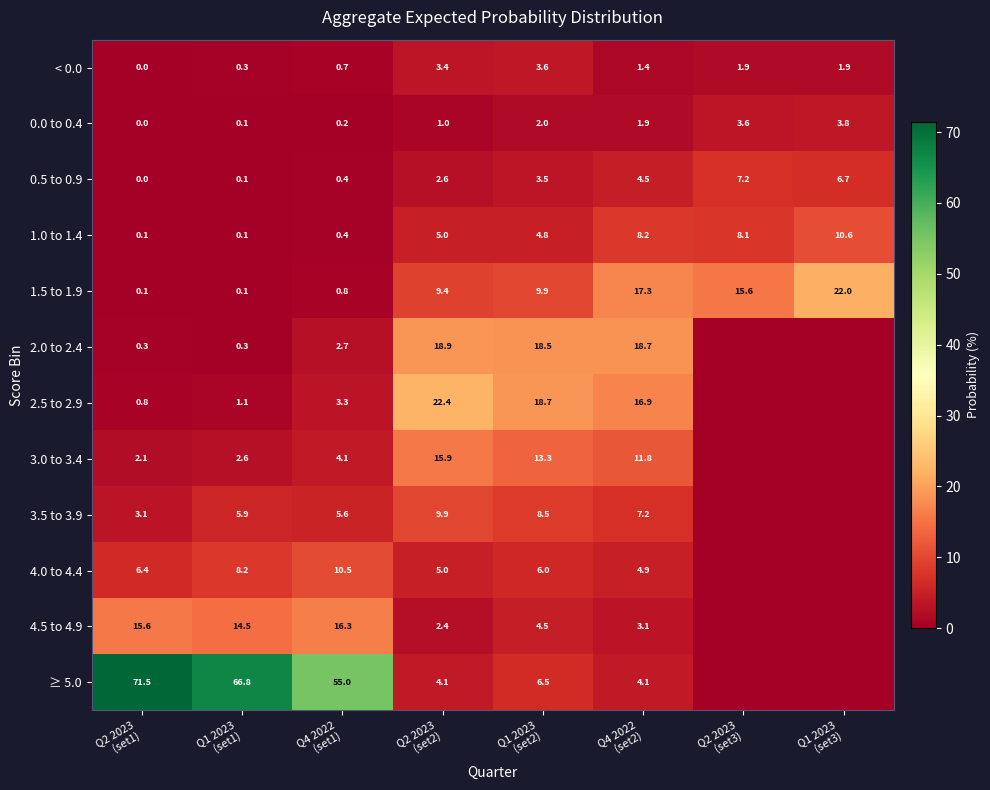

What is the difference between the second highest and minimum values in the < 0.0 series?

3.4